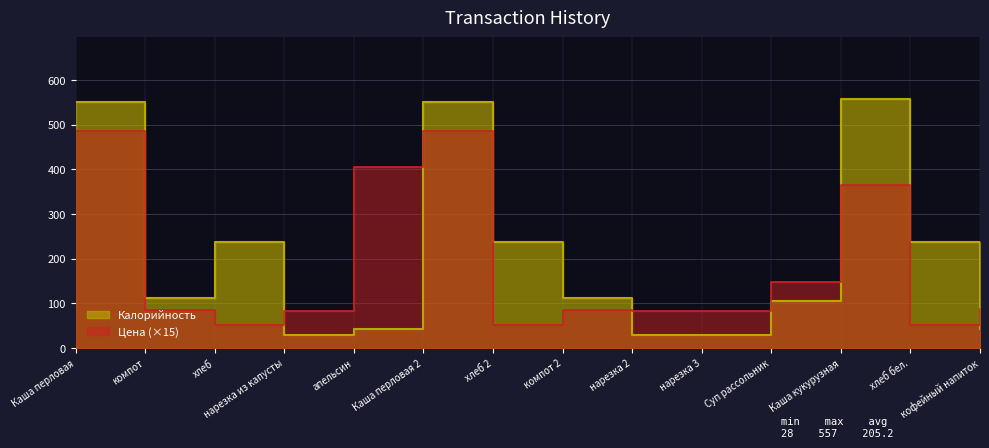

The value of Калорийность at хлеб 2 is 238.0. True or false?

True